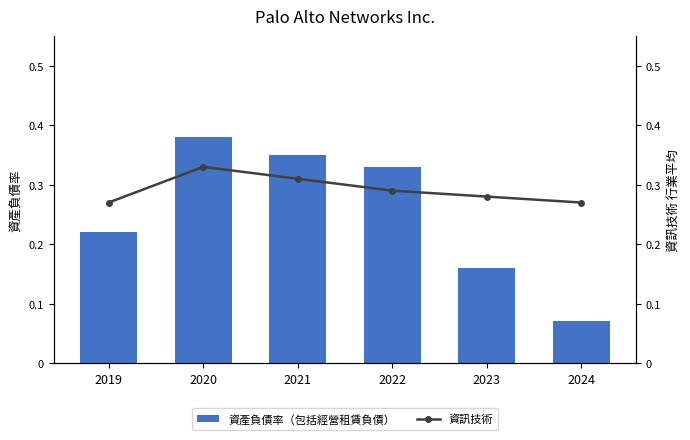

What is the maximum value shown in the chart?

0.4